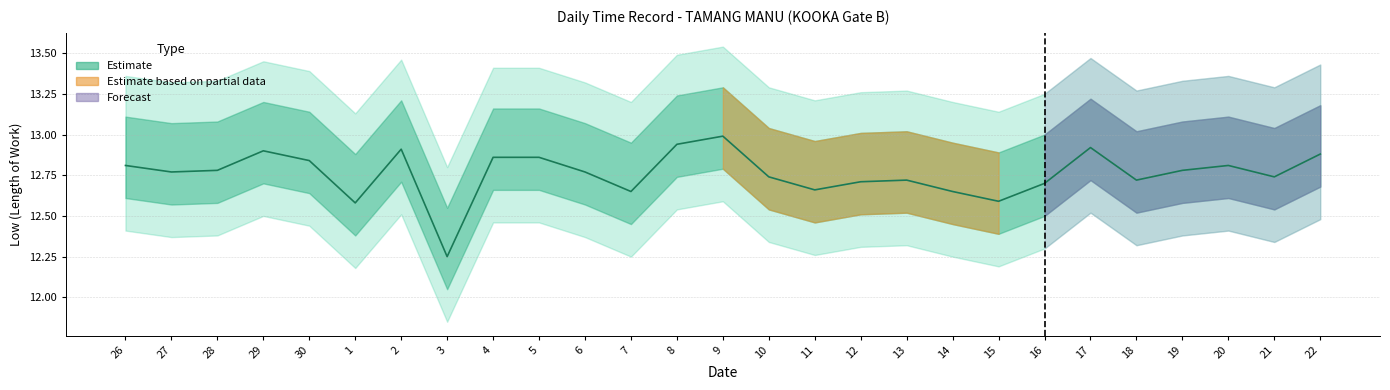

What is the difference between the maximum and second lowest values?

0.4